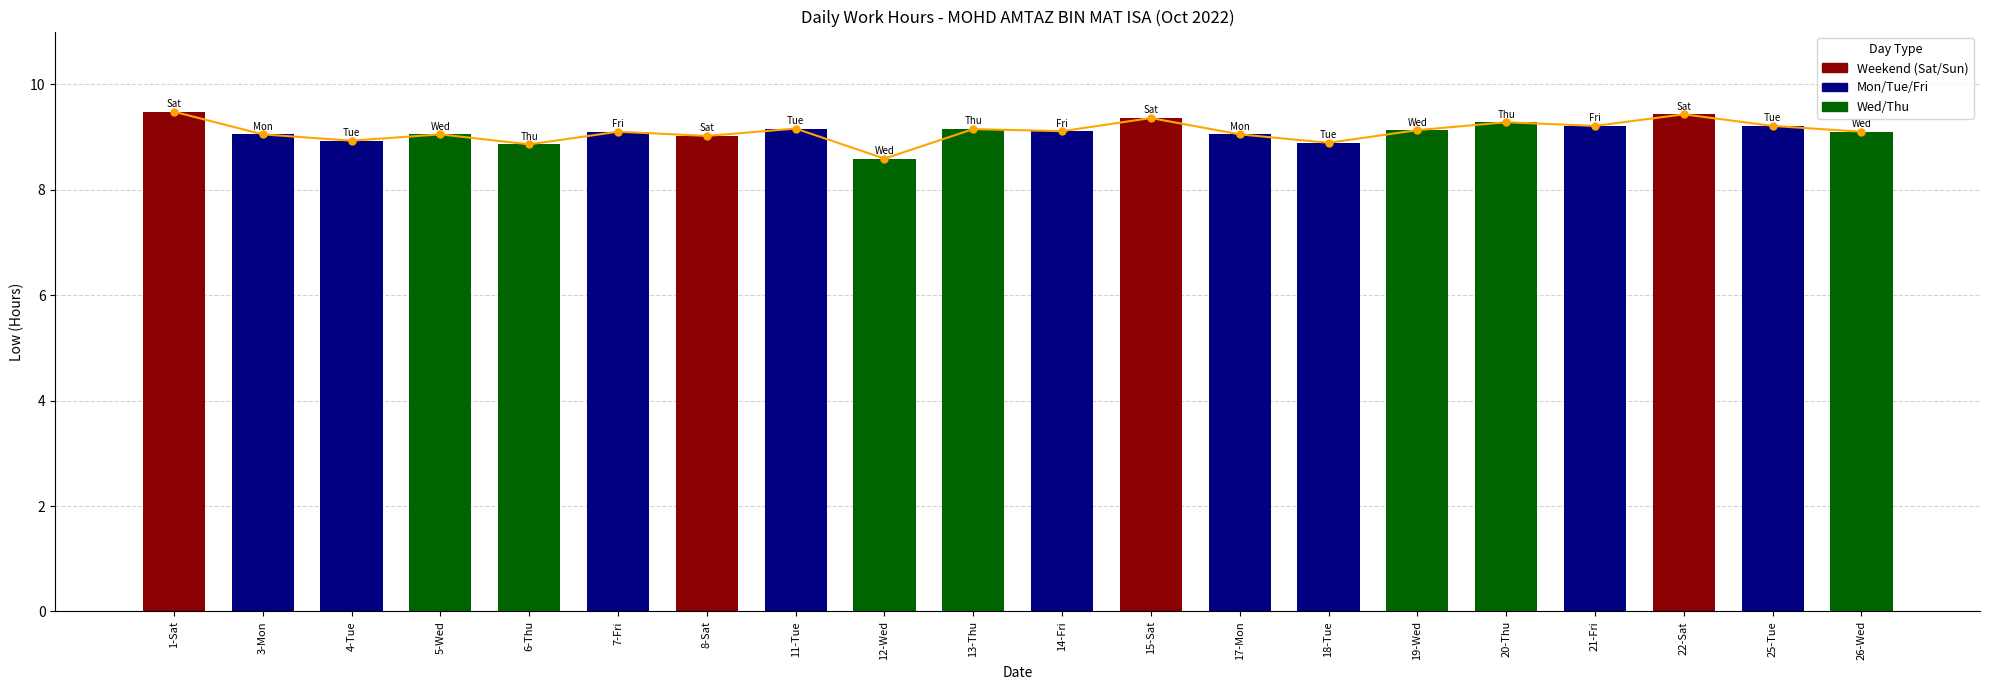

List the labels in order of value, largest first.

1-Sat, 22-Sat, 15-Sat, 20-Thu, 21-Fri, 25-Tue, 11-Tue, 13-Thu, 19-Wed, 14-Fri, 7-Fri, 26-Wed, 3-Mon, 5-Wed, 17-Mon, 8-Sat, 4-Tue, 18-Tue, 6-Thu, 12-Wed